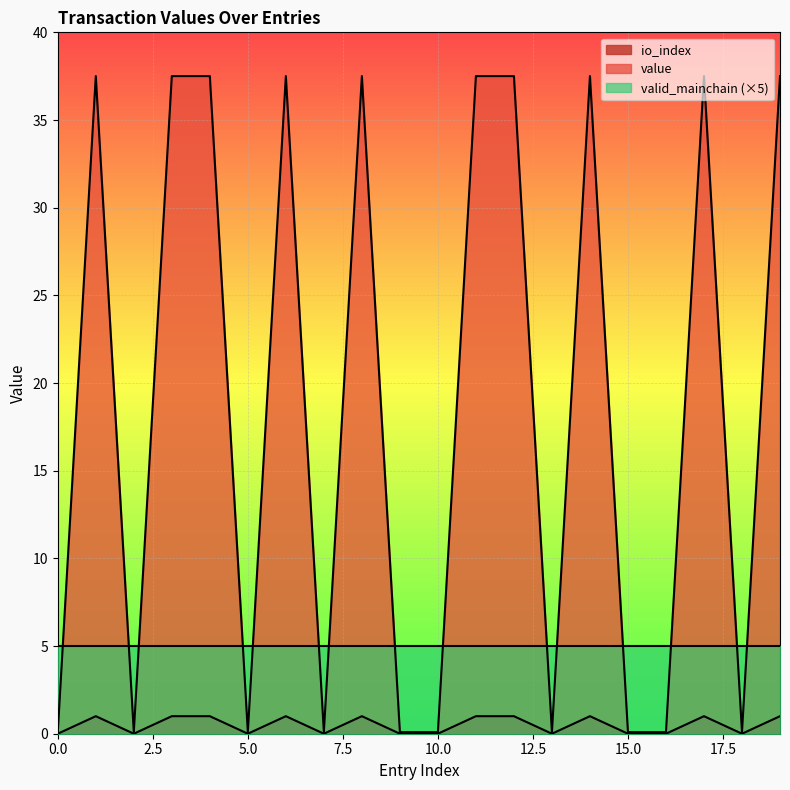

What is the greatest value displayed?

37.5